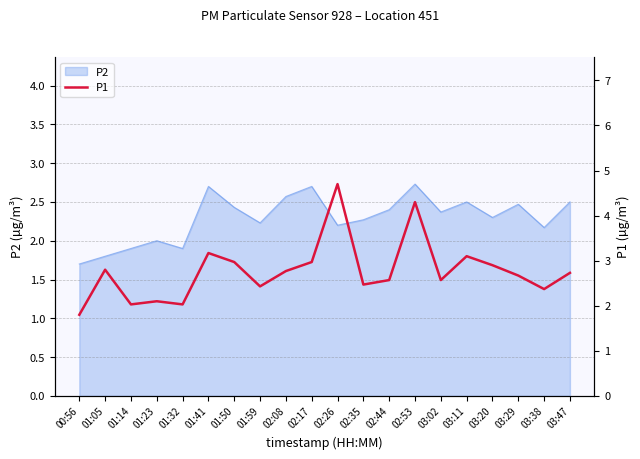

True or false: P2 has a value of 3.4 at 01:32.

False